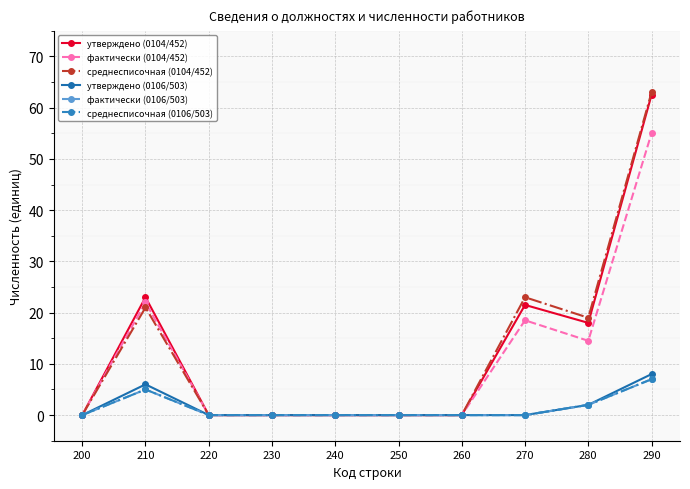

Is this an area chart (filled region under the line)?

No